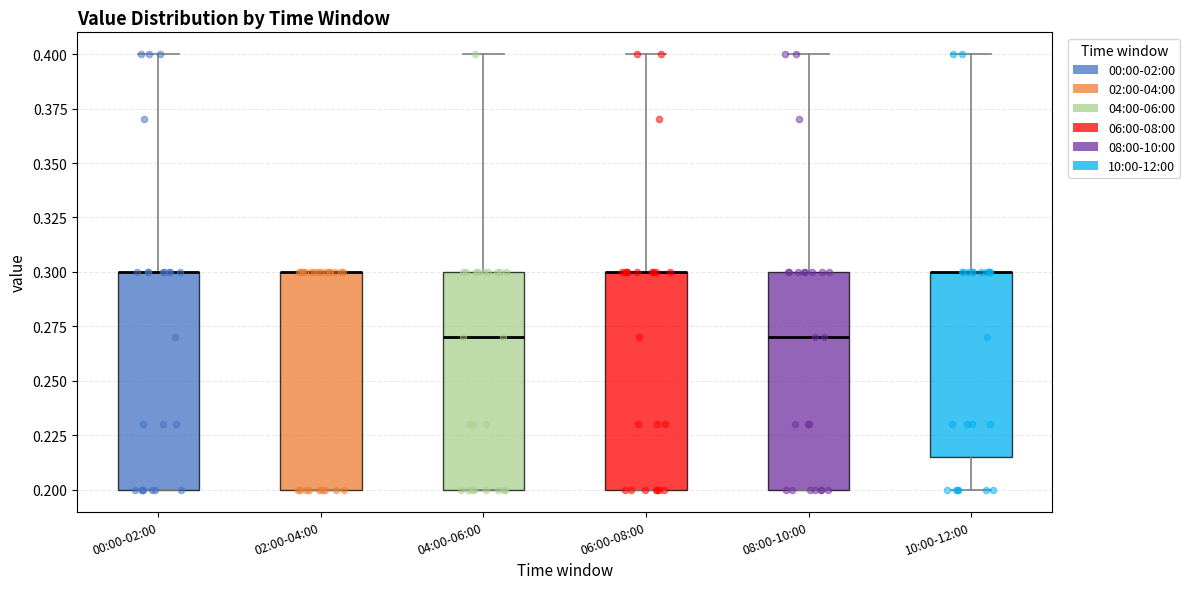

Reading left to right, transcribe this box plot: for each box, give where its median line is, the range the box spans, and where its two whiskers end, as read against the y-axis. The values are not printed on the chart, so give them approximately, as read against the axis.

00:00-02:00: median 0.300 (drawn on the box's upper edge), box 0.200 to 0.300, whiskers 0.200 to 0.400
02:00-04:00: median 0.300 (drawn on the box's upper edge), box 0.200 to 0.300, whiskers 0.200 to 0.300
04:00-06:00: median 0.270, box 0.200 to 0.300, whiskers 0.200 to 0.400
06:00-08:00: median 0.300 (drawn on the box's upper edge), box 0.200 to 0.300, whiskers 0.200 to 0.400
08:00-10:00: median 0.270, box 0.200 to 0.300, whiskers 0.200 to 0.400
10:00-12:00: median 0.300 (drawn on the box's upper edge), box 0.215 to 0.300, whiskers 0.200 to 0.400